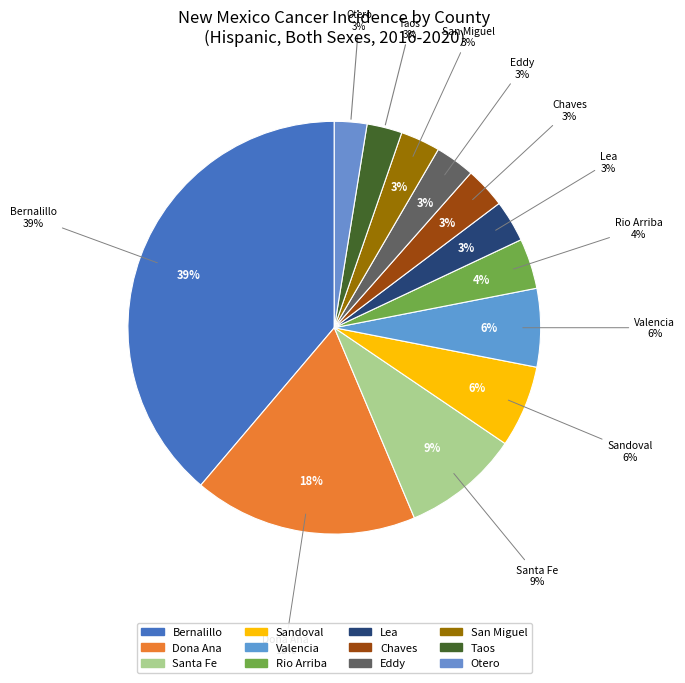

To the nearest percent, what is the combined percentage of Rio Arriba and Taos?

7%